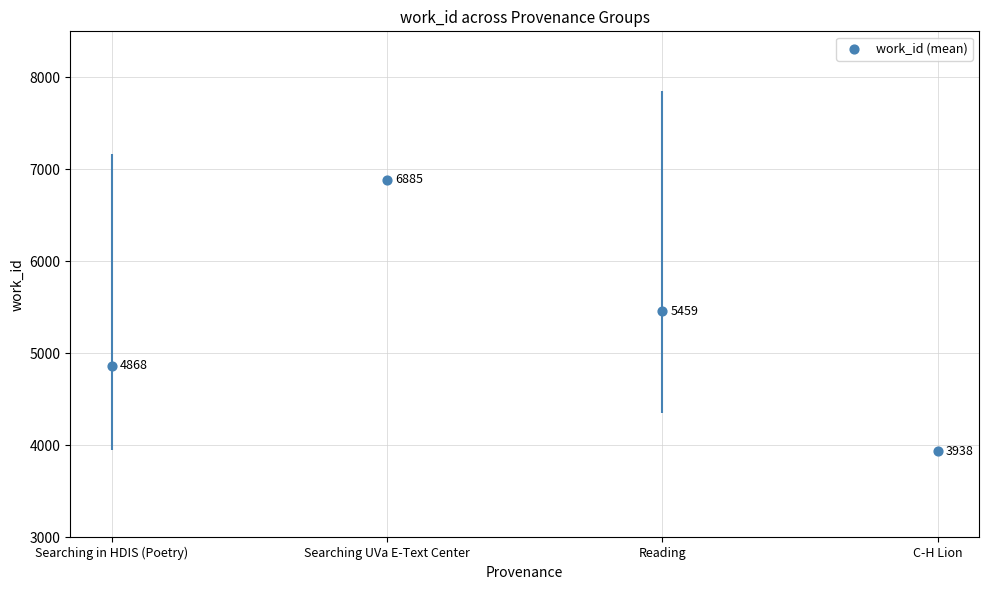

Approximately how many times larger is the value at Reading compared to C-H Lion?

1.4